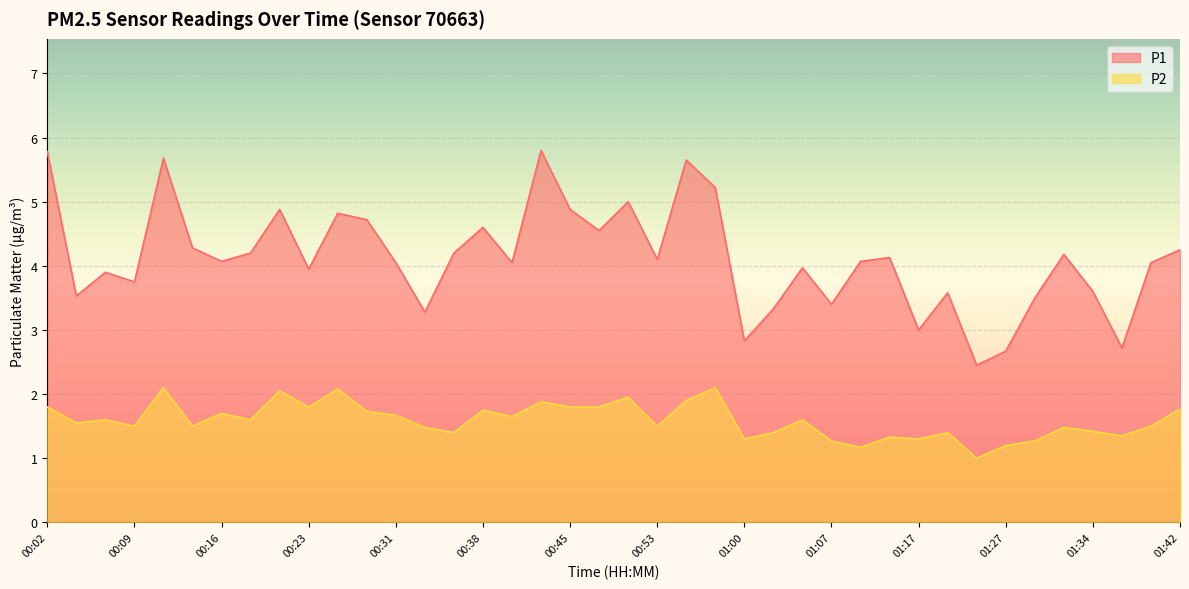

What position from the right is 01:29?

6